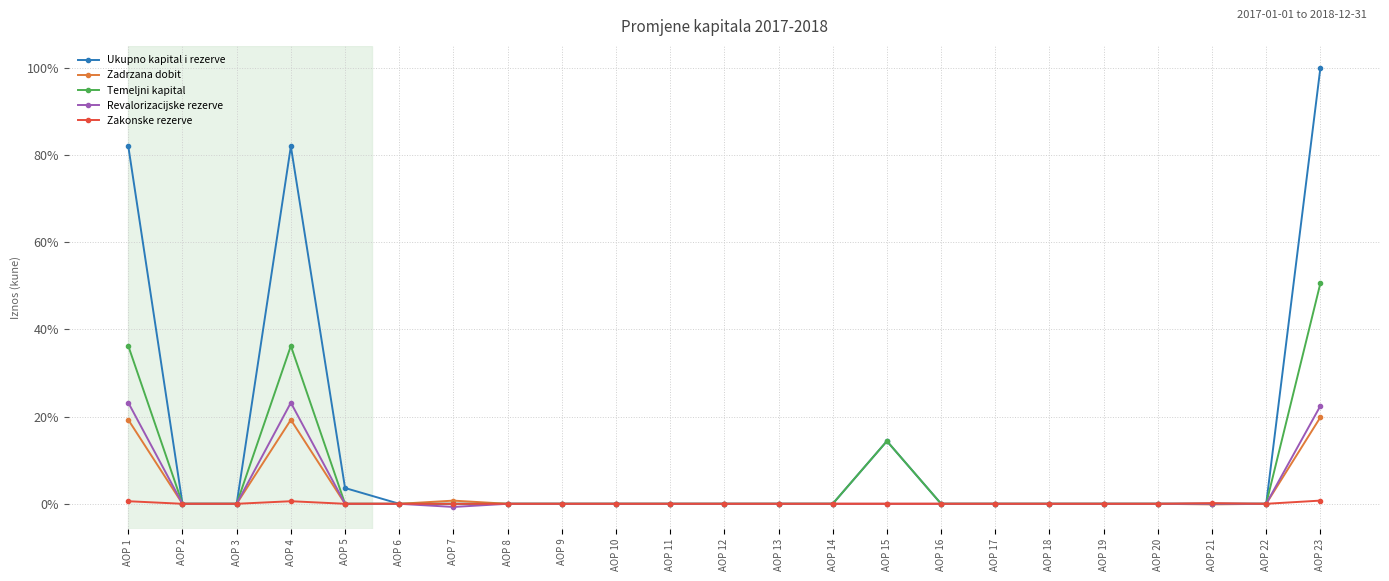

At AOP 4, list the series in order from largest to smallest.

Ukupno kapital i rezerve, Temeljni kapital, Revalorizacijske rezerve, Zadrzana dobit, Zakonske rezerve